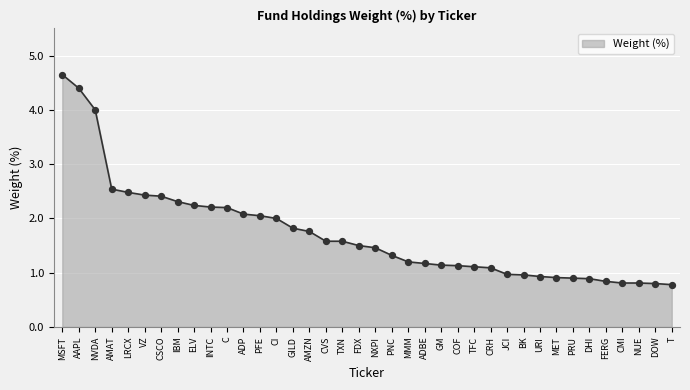

What is the change in value from VZ to AMZN?

-0.7